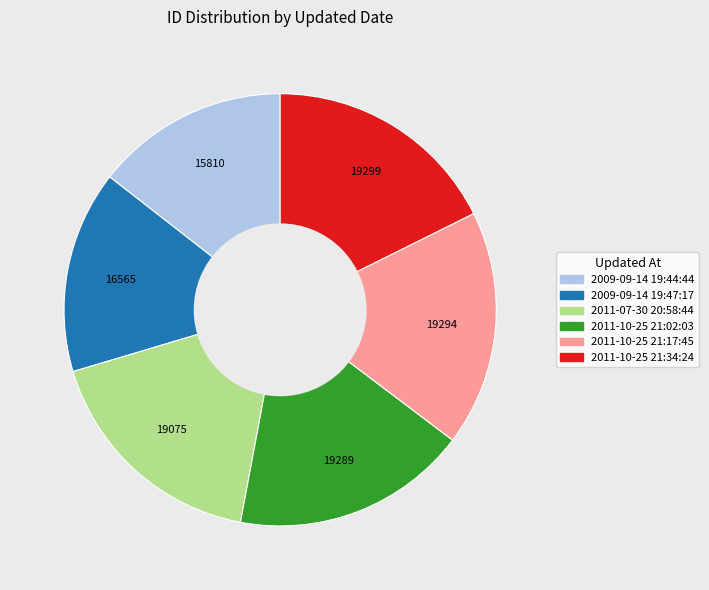

The 2011-07-30 20:58:44 slice represents 17% of the pie. True or false?

True